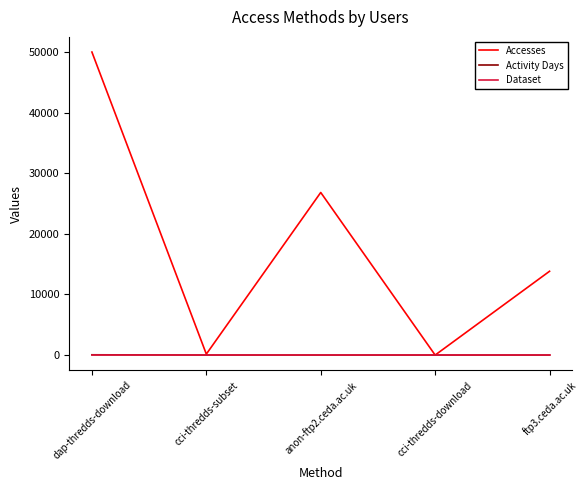

True or false: Dataset and Activity Days intersect in this chart.

False